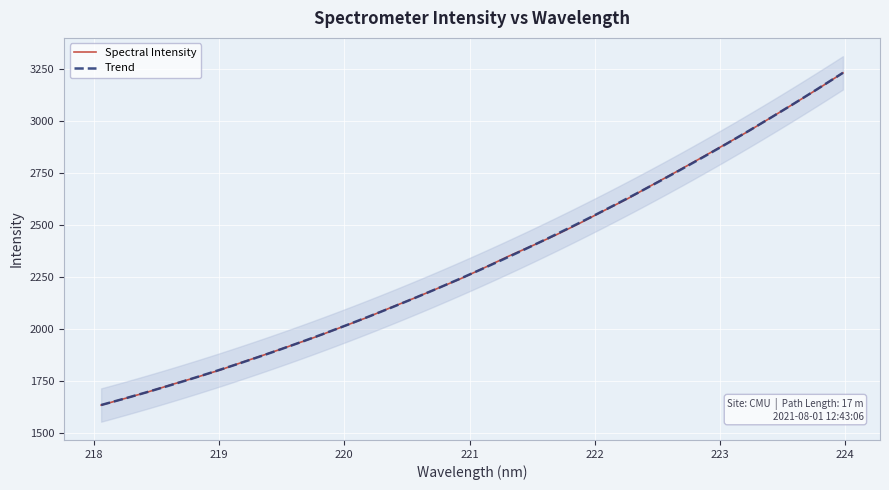

What is the highest value of the Spectral Intensity series?

3230.3